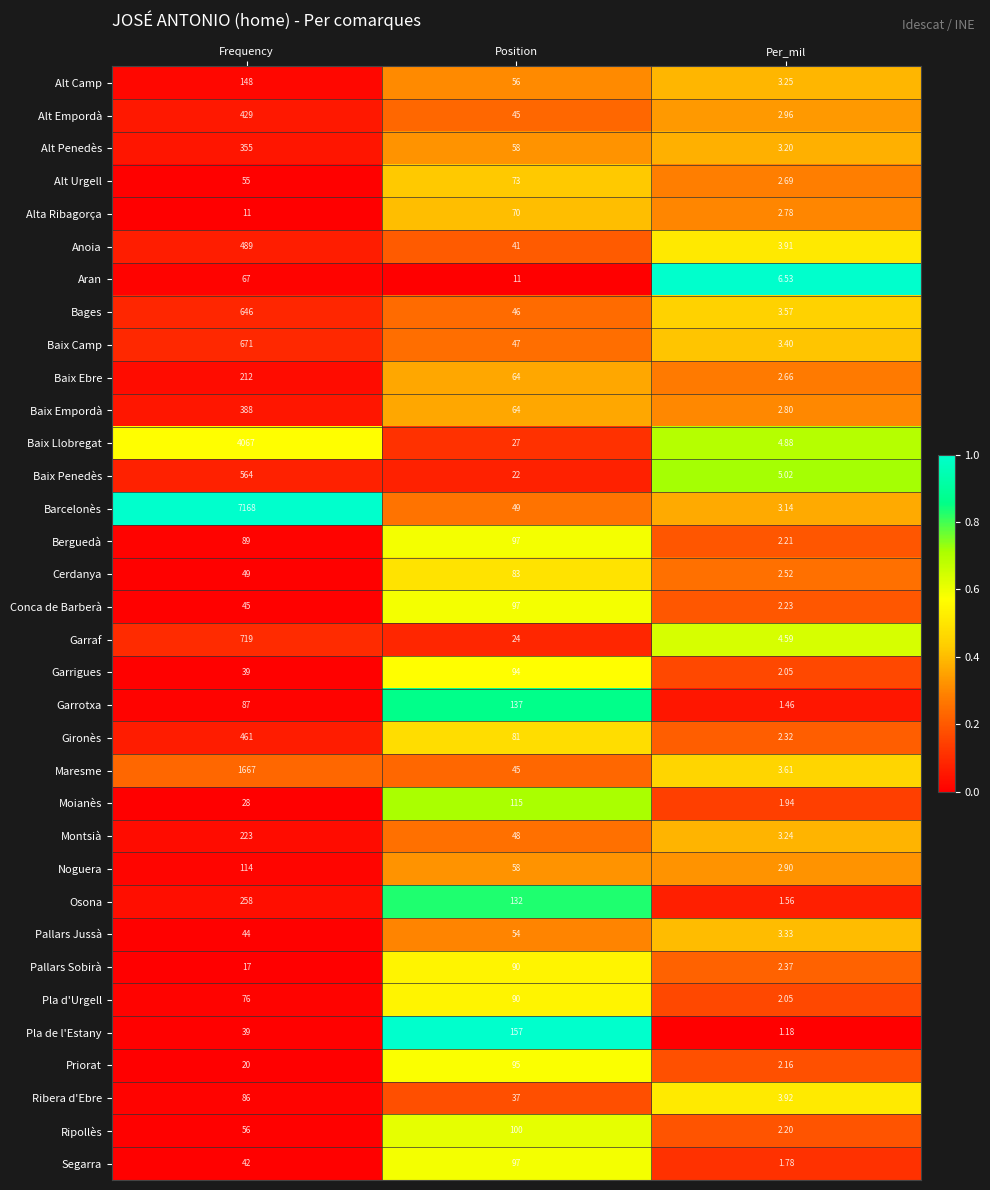

Where is Baix Ebre nearest to the value 107?

Position